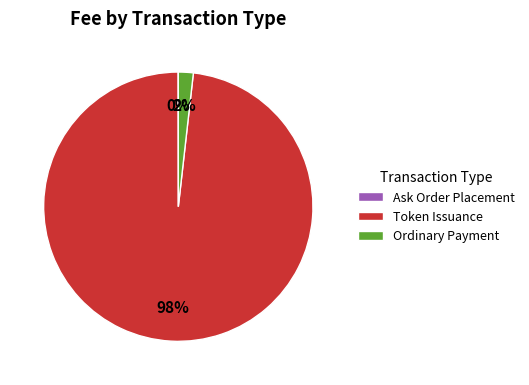

Does any single category account for the majority?

Yes